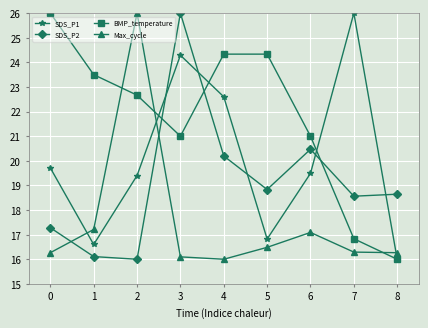

Is it true that SDS_P1 equals 43.2 at 7?

False